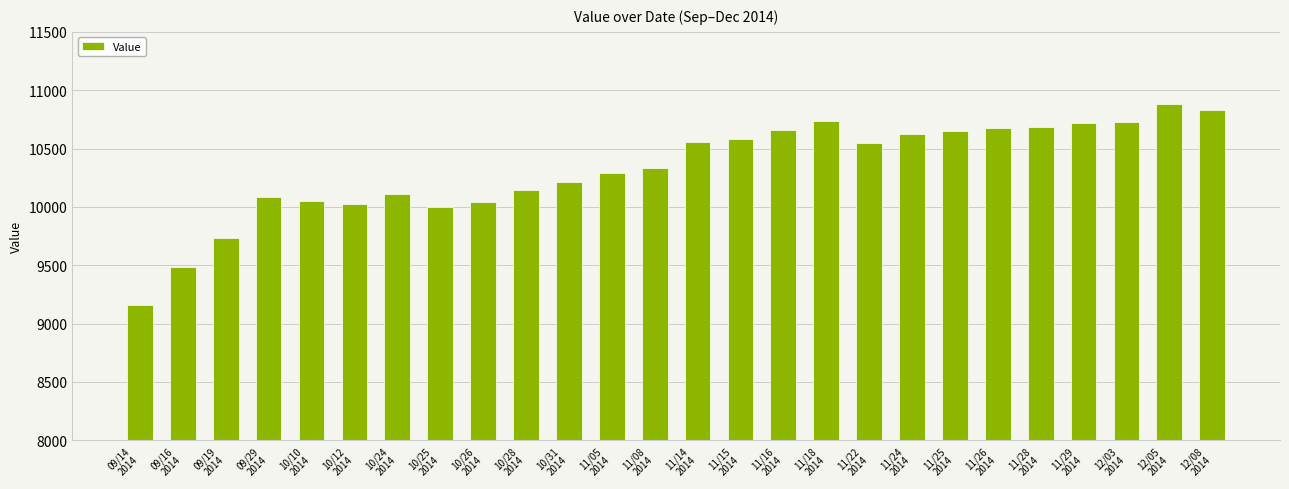

What is the label of the 5th bar from the right?

11/28
2014